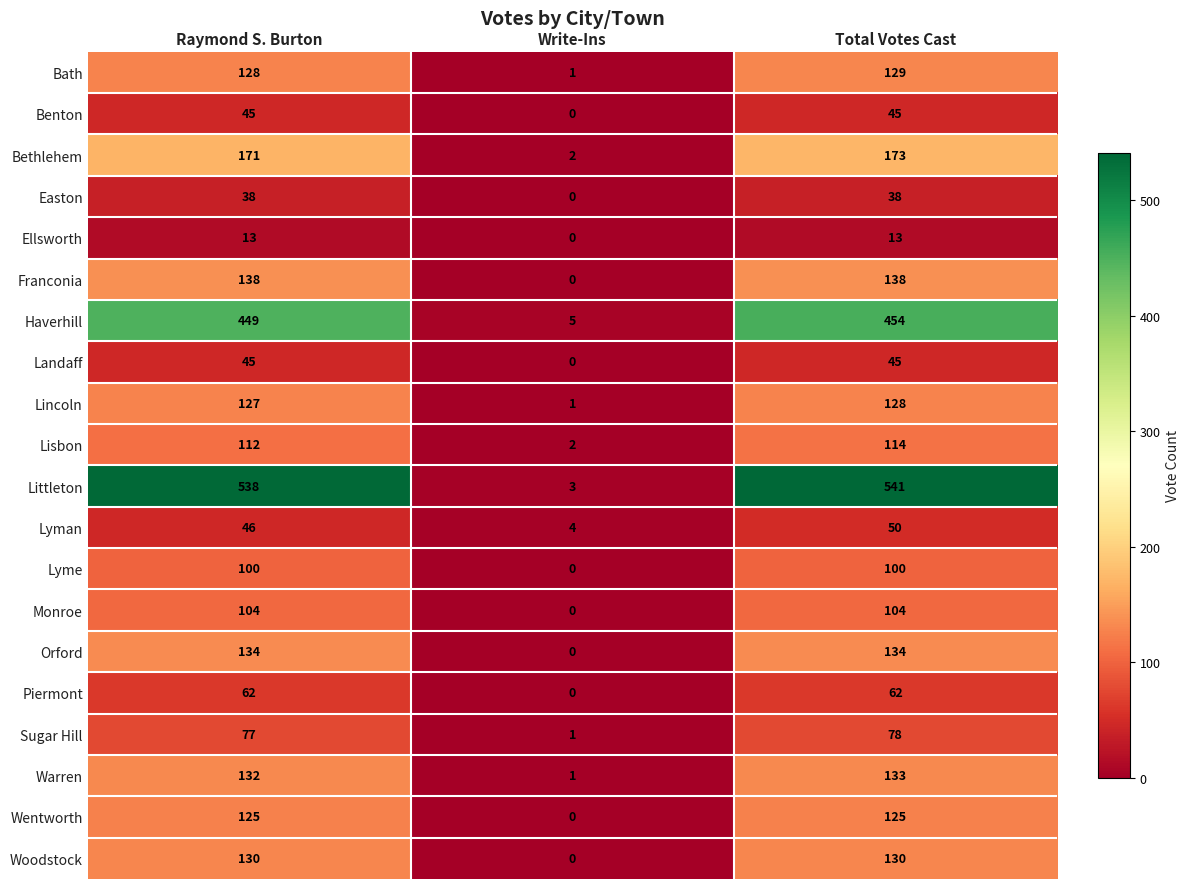

What is the difference between the Lisbon values at Write-Ins and Raymond S. Burton?

110